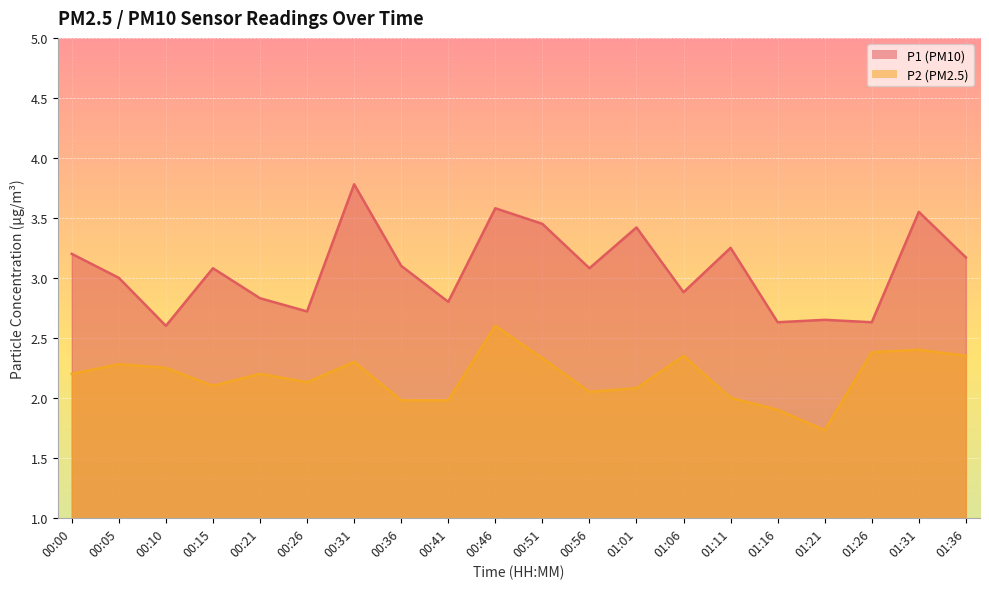

Is it true that P2 equals 2.9 at 00:41?

False